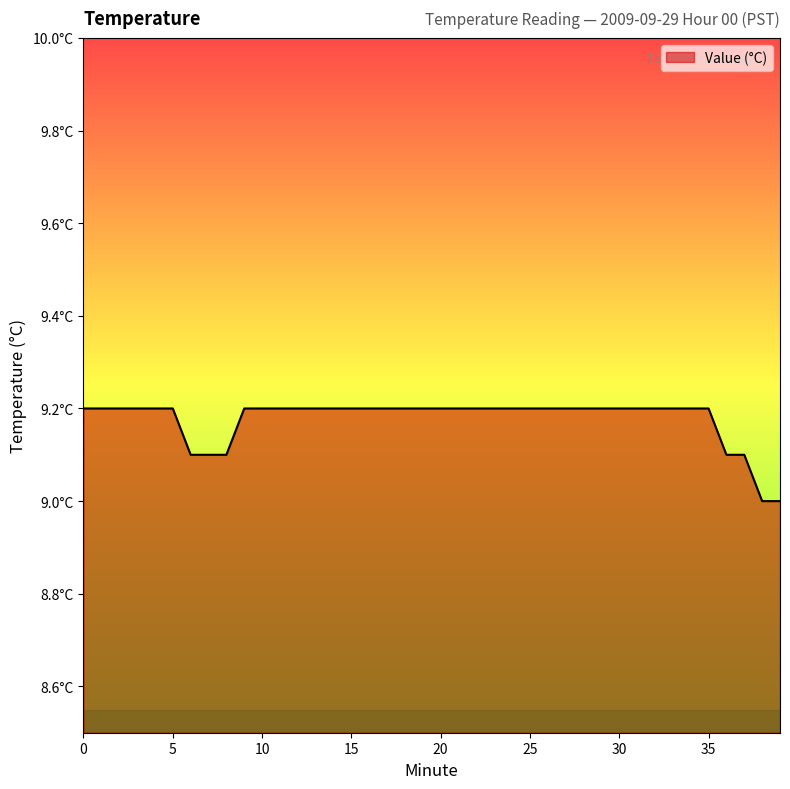

What is the difference between the maximum and minimum values?

0.2